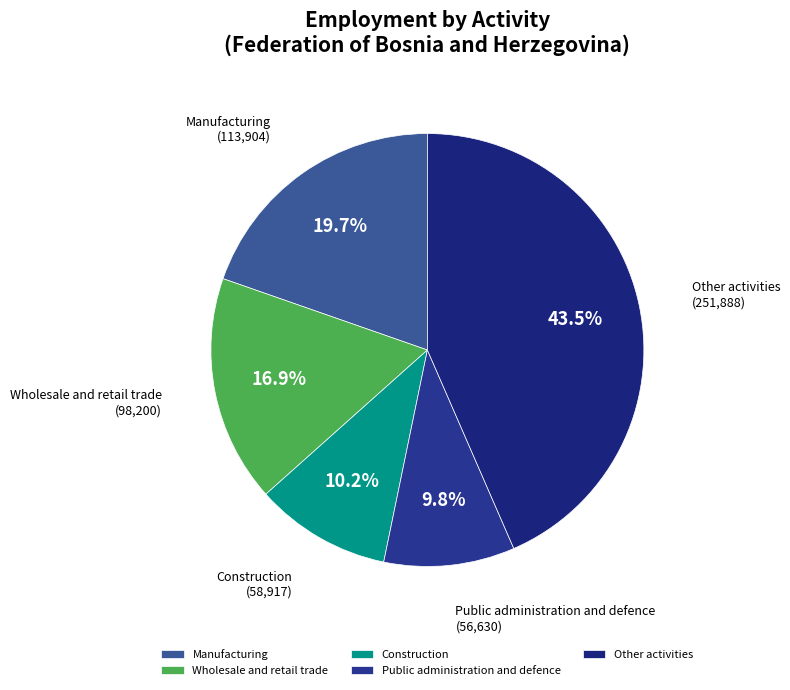

Is there any slice that represents more than half of the pie?

No